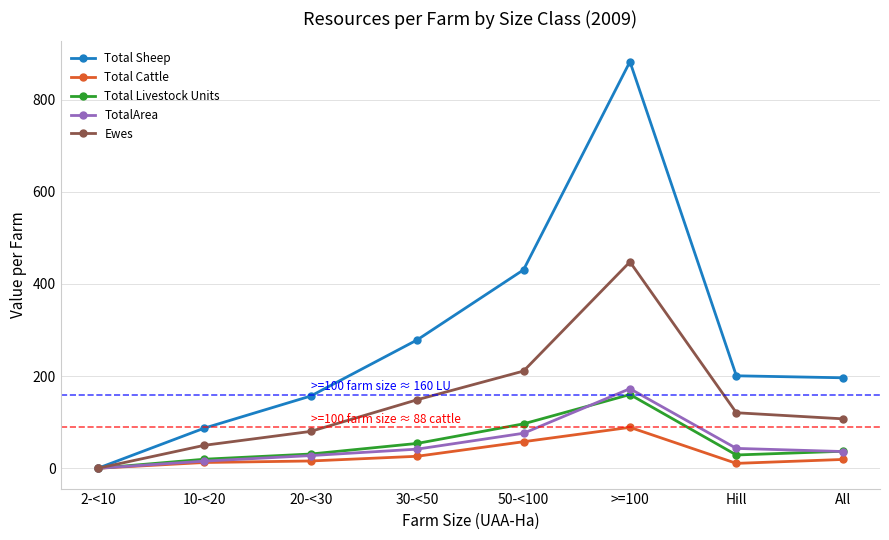

What is the difference between the highest and lowest values at 30-<50?

252.6